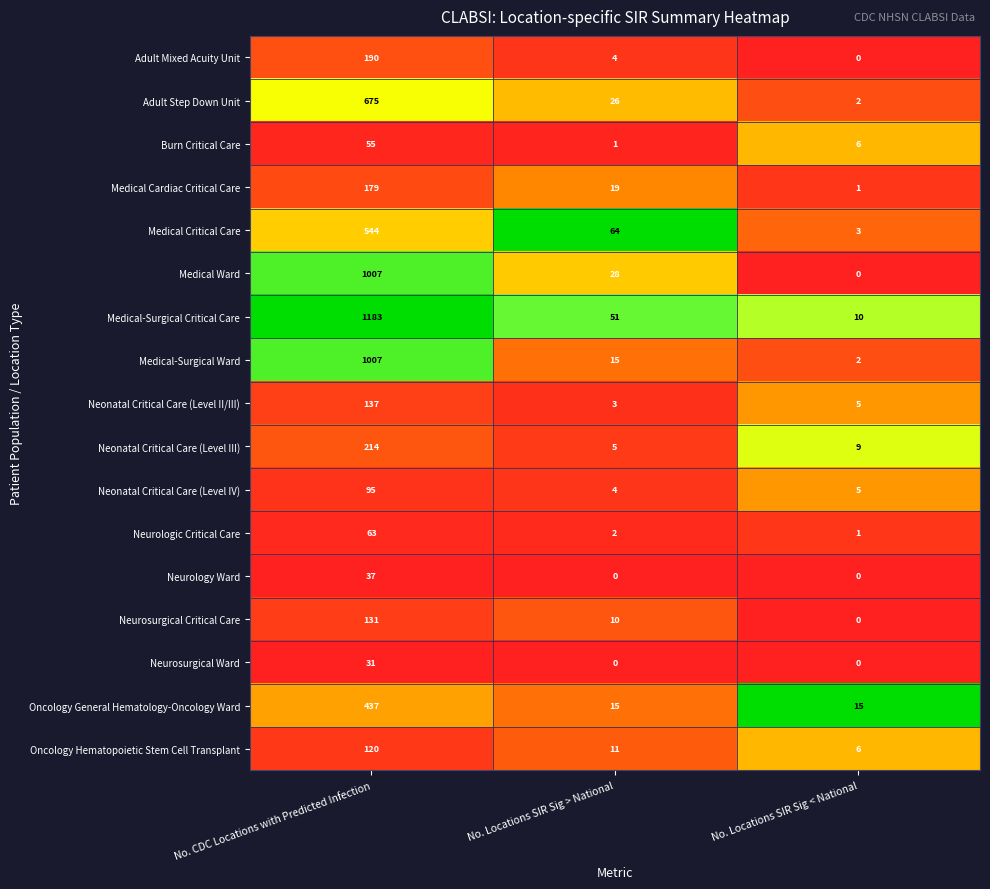

What is the spread (max minus min) of values at No. CDC Locations with Predicted Infection?

1152